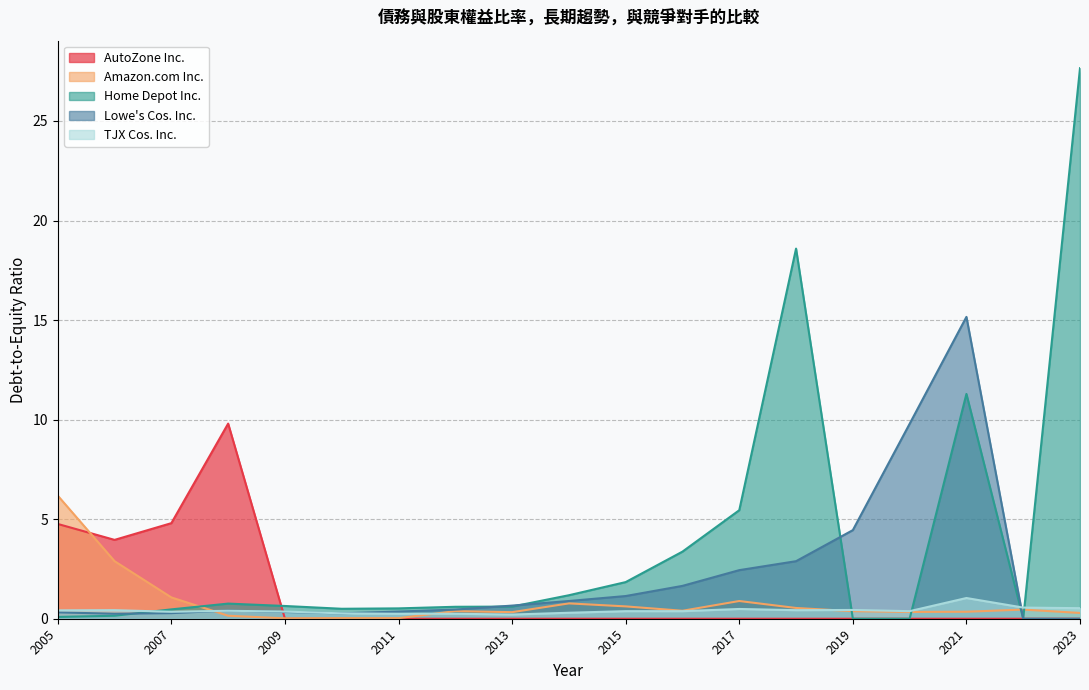

The value of AutoZone Inc. at 2020-08-29 is 5.9. True or false?

False